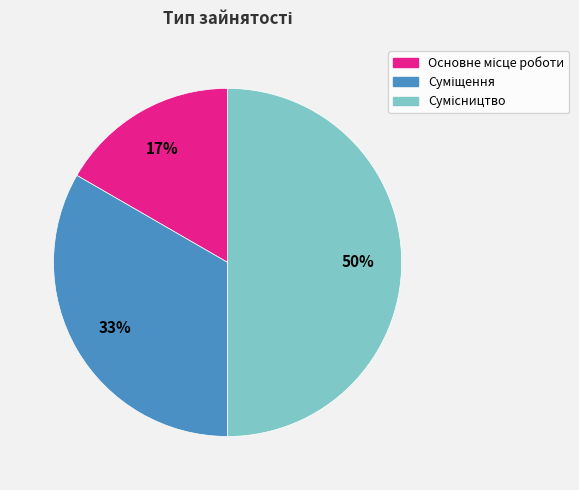

To the nearest percent, what is the difference between the largest and smallest slice percentages?

33%